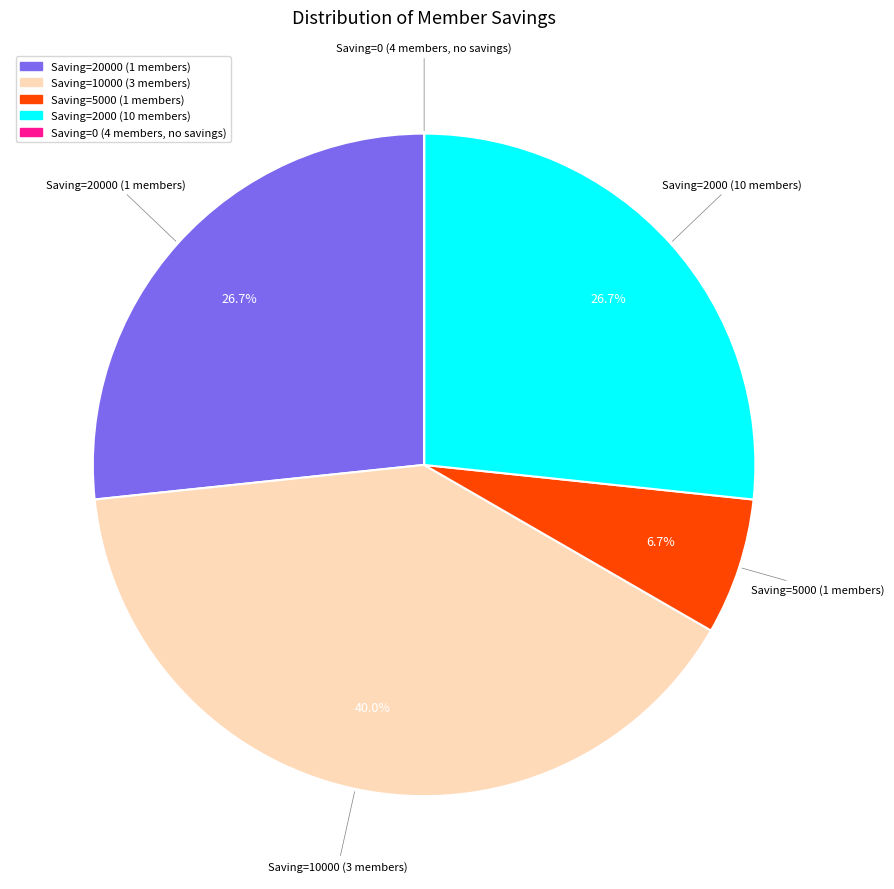

Is there a majority slice in this chart?

No